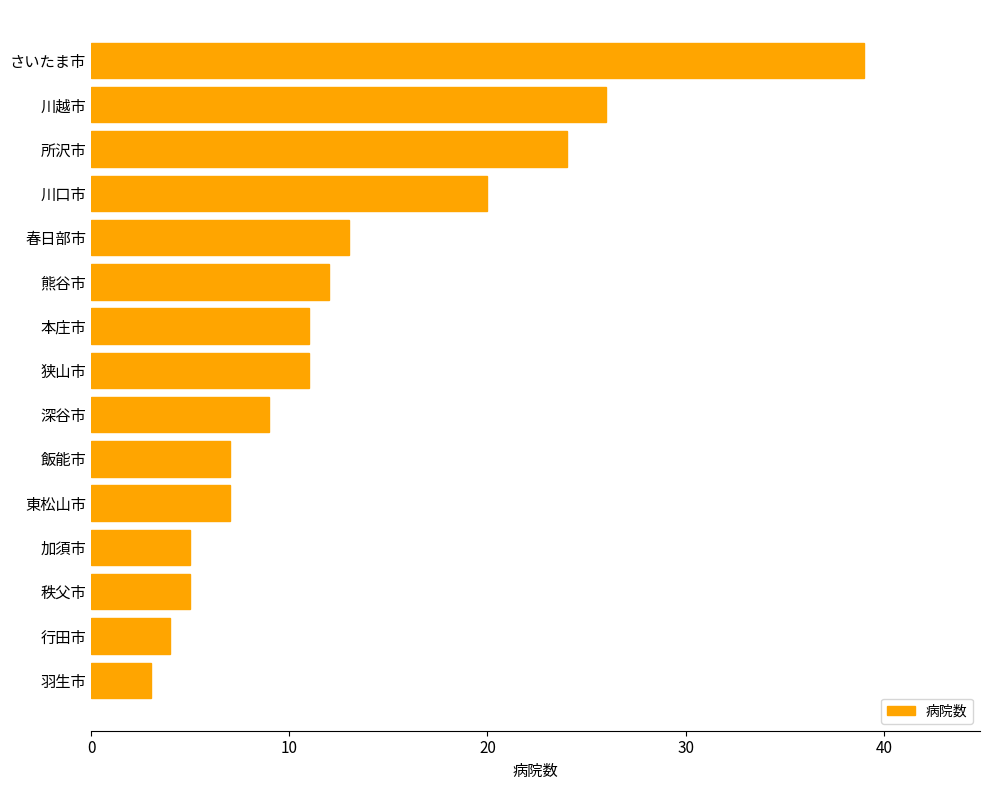

The chart shows a value of 7 at 飯能市. True or false?

True